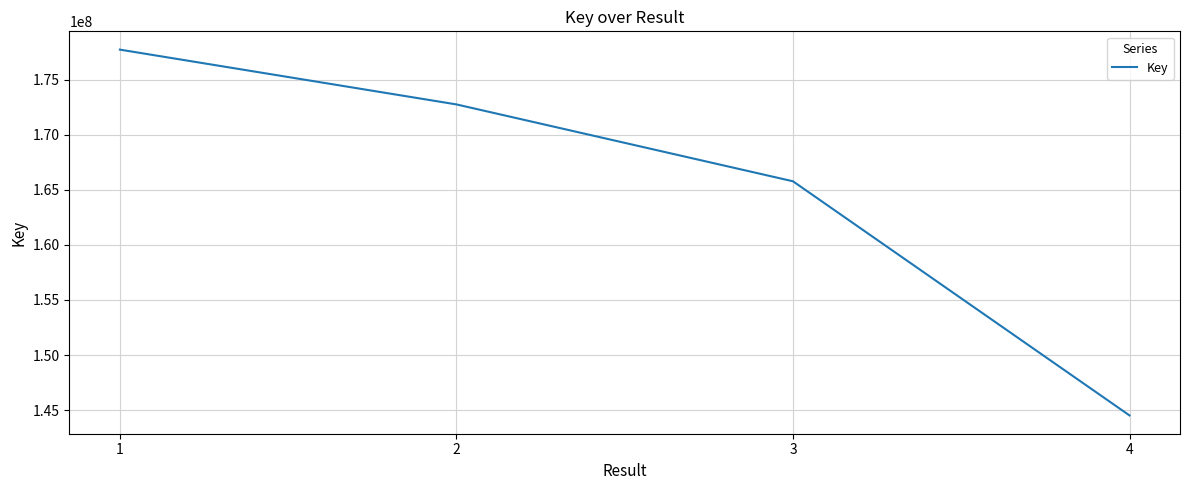

The chart shows a value of 285300163 at 3. True or false?

False